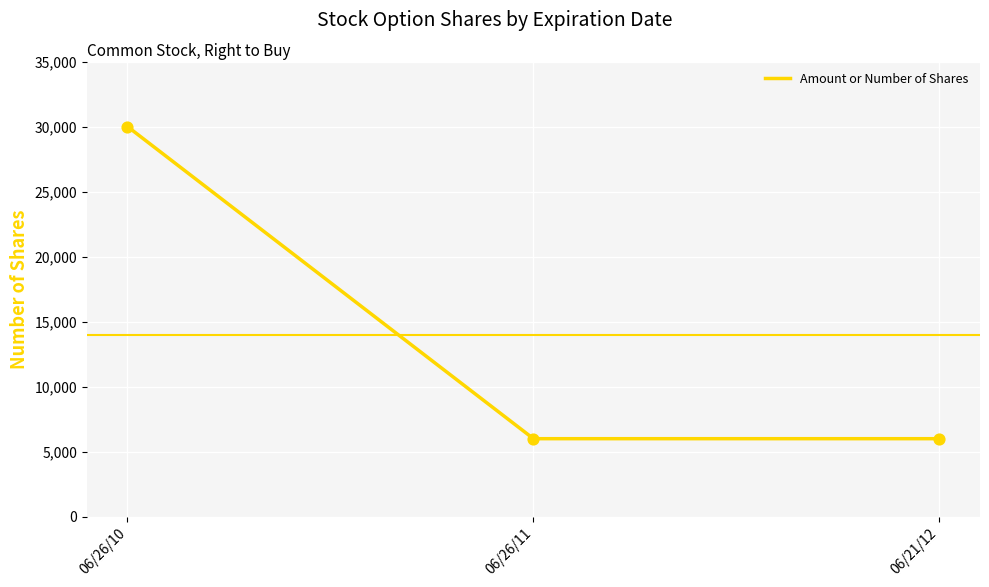

Between 06/21/12 and 06/26/10, which is larger?

06/26/10